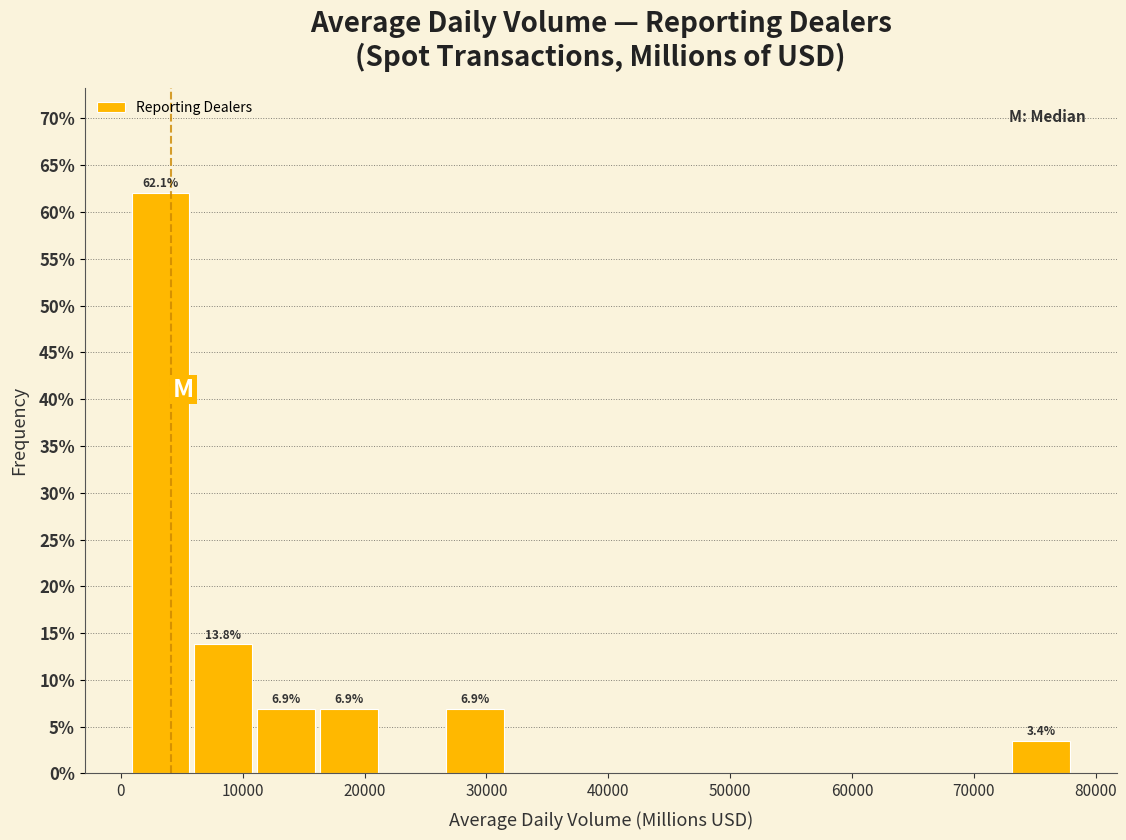

Which range on the x-axis has the tallest bar?

1000 to 6000